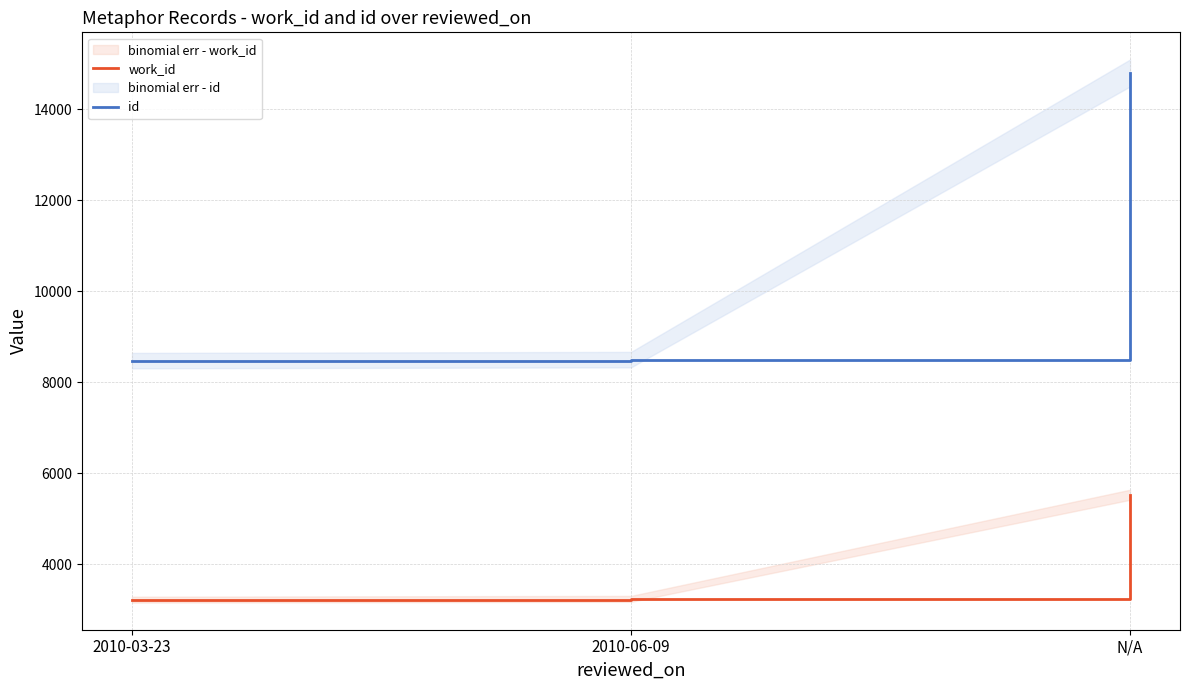

Which series has the widest spread of values?

id